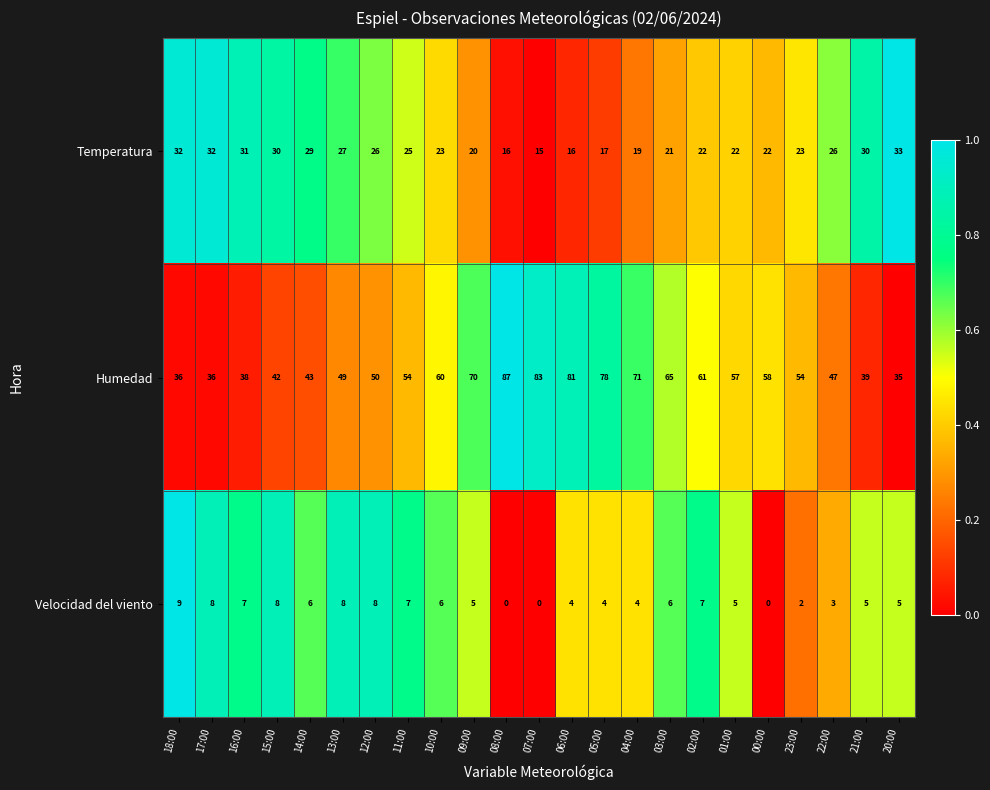

Which series has the widest spread of values?

Humedad